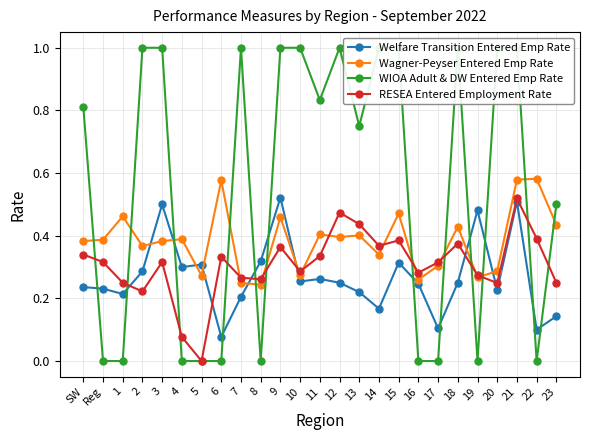

How many values in the WIOA Adult & DW Entered Emp Rate series exceed 0?

15